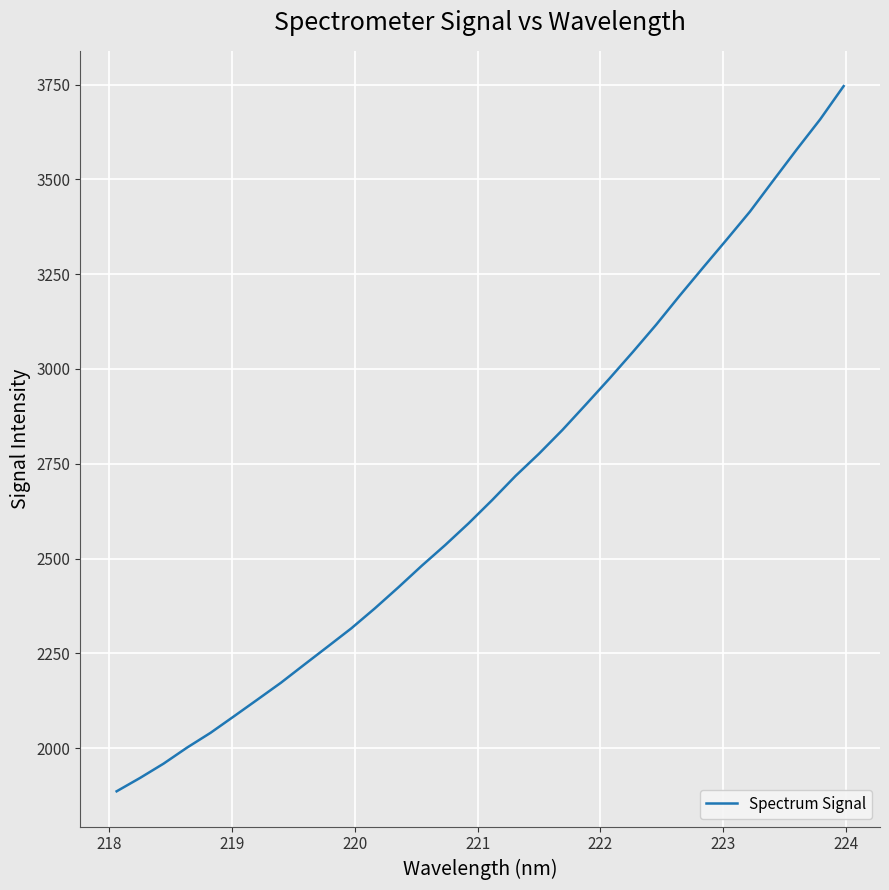

What is the difference between the maximum and minimum values?

1860.1